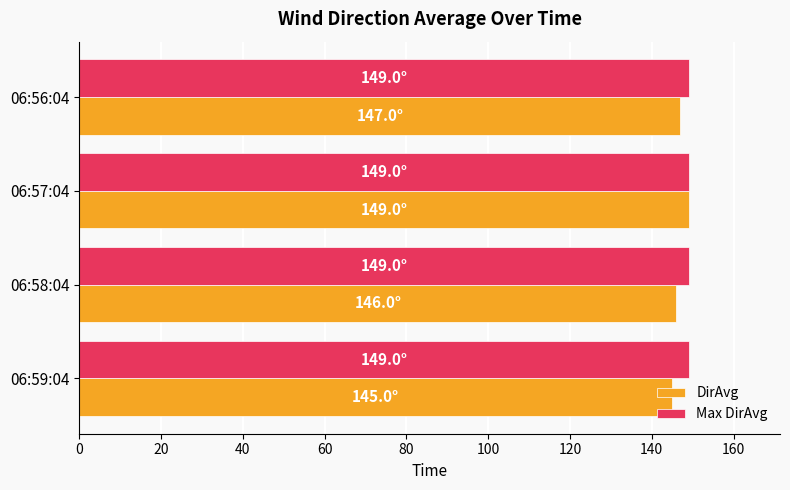

What is the minimum value shown in the chart?

145